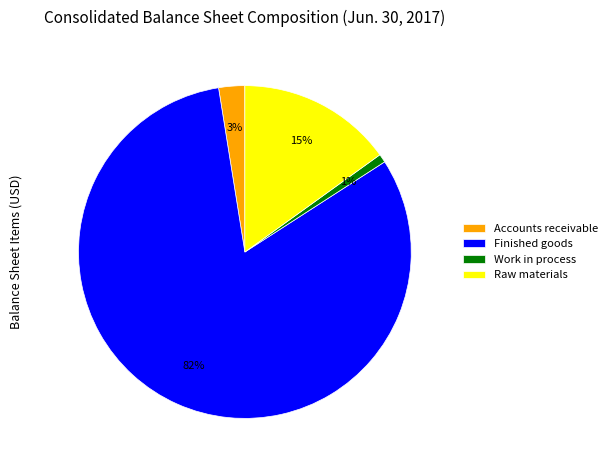

Which category has the biggest portion of the pie?

Finished goods